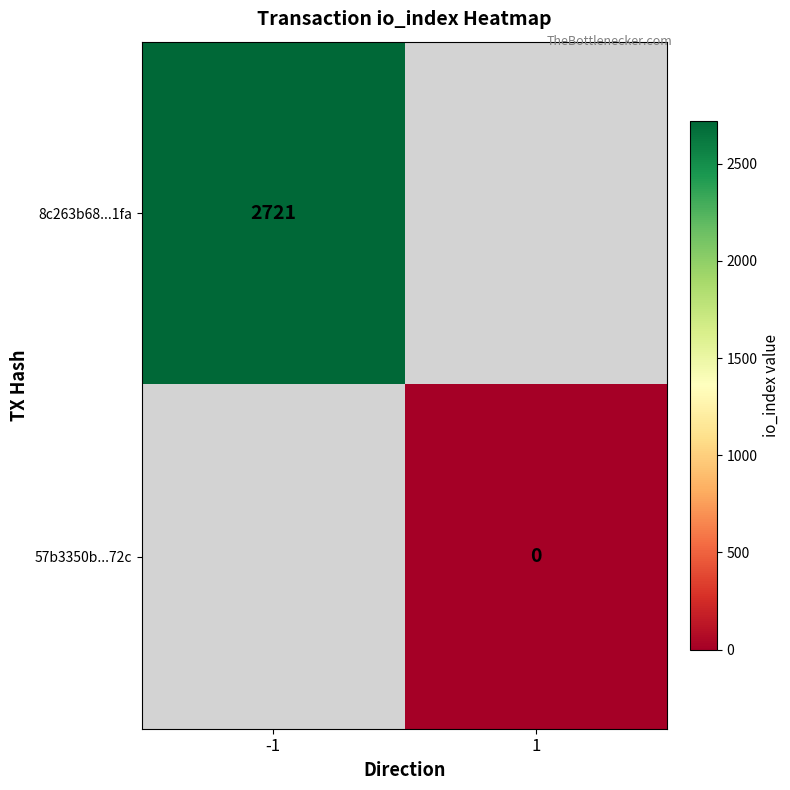

Is it true that 8c263b68...1fa equals 2721 at -1?

True